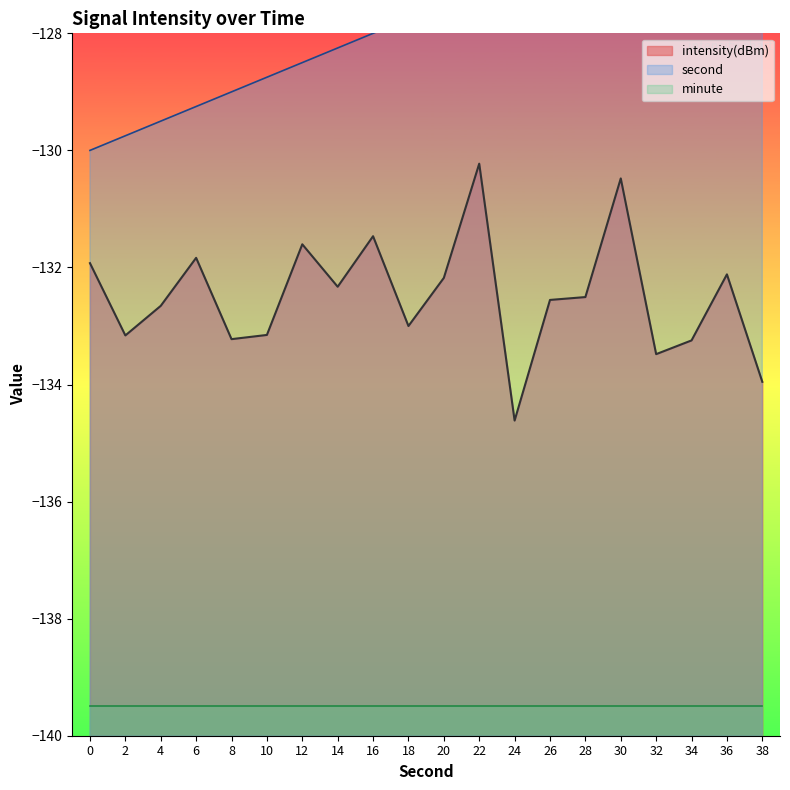

The intensity(dBm) series shows -133.5 at 32. True or false?

True